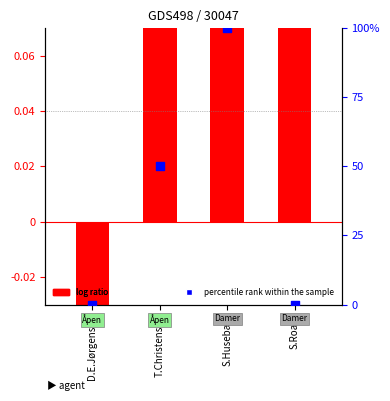

What are all the series names shown in the legend?

log ratio, percentile rank within the sample